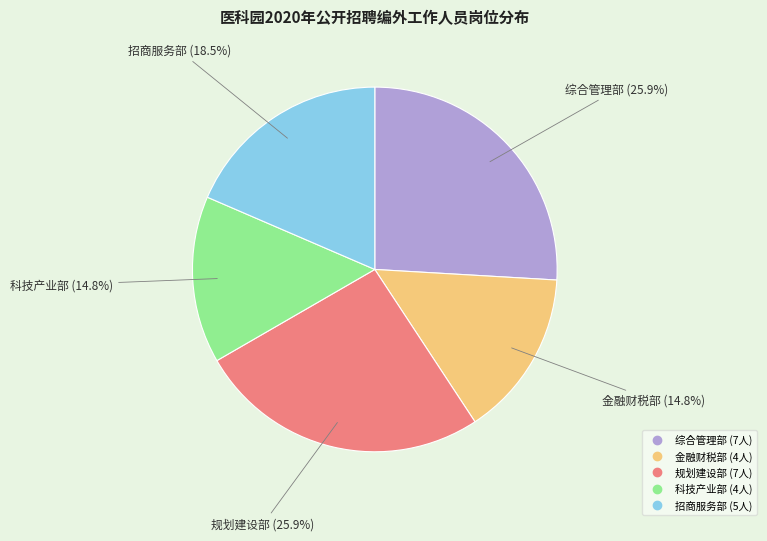

Is there any slice that represents more than half of the pie?

No